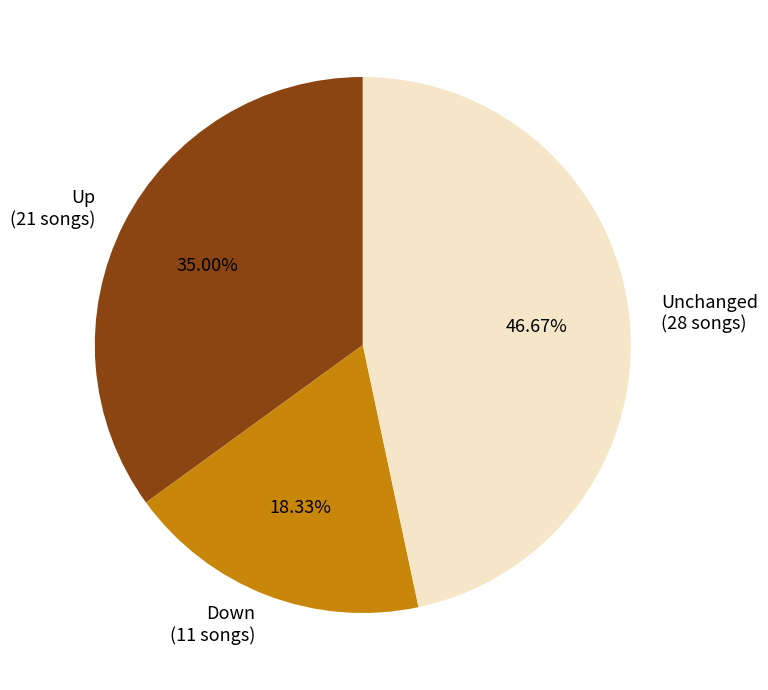

How many segments does this pie chart have?

3